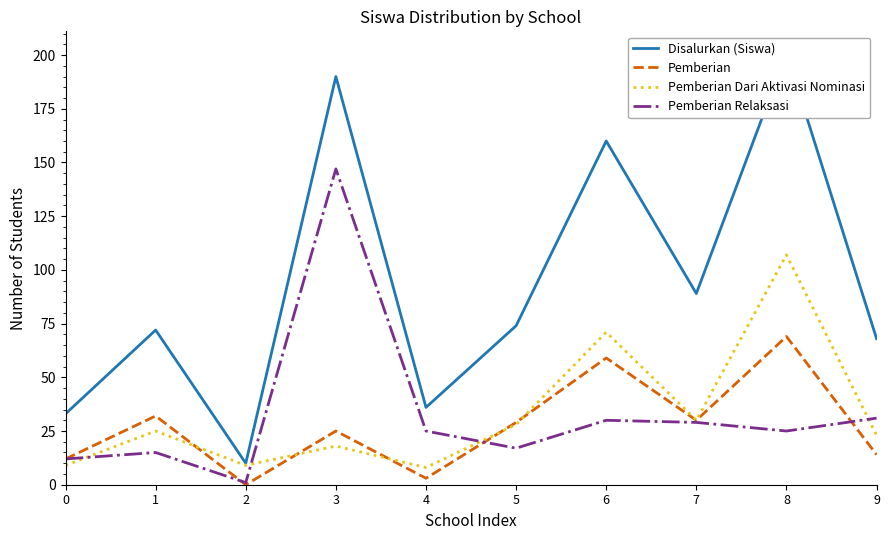

What are all the series names shown in the legend?

Disalurkan (Siswa), Pemberian, Pemberian Dari Aktivasi Nominasi, Pemberian Relaksasi